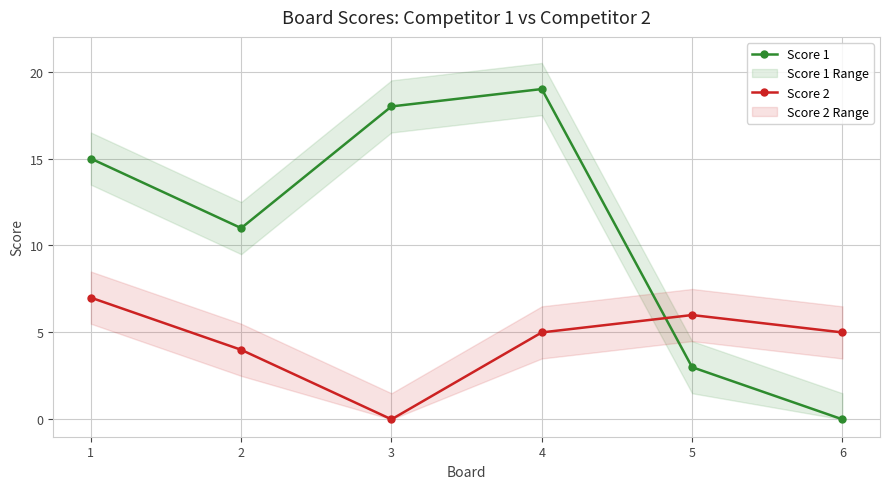

Between which two adjacent categories do Score 1 and Score 2 first intersect?

4 and 5